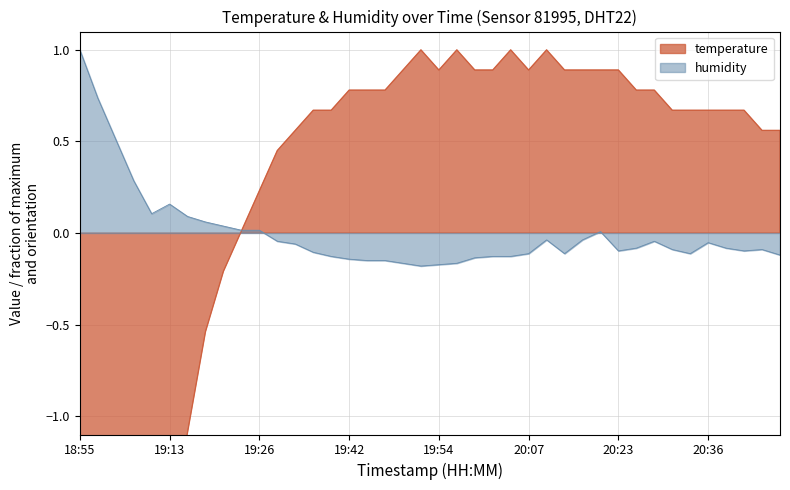

What is the difference between the temperature values at 19:20 and 20:20?

1.1